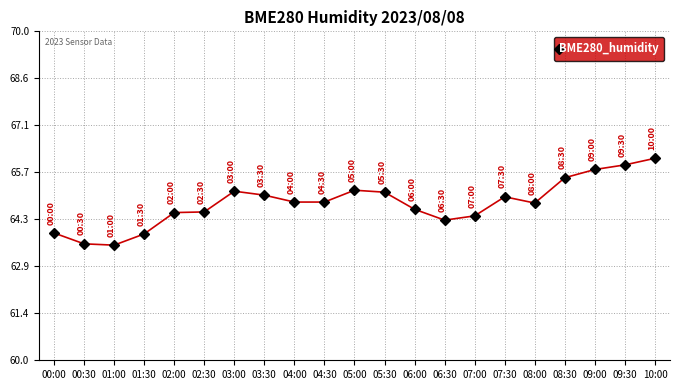

What is the sum of all values?

1360.2